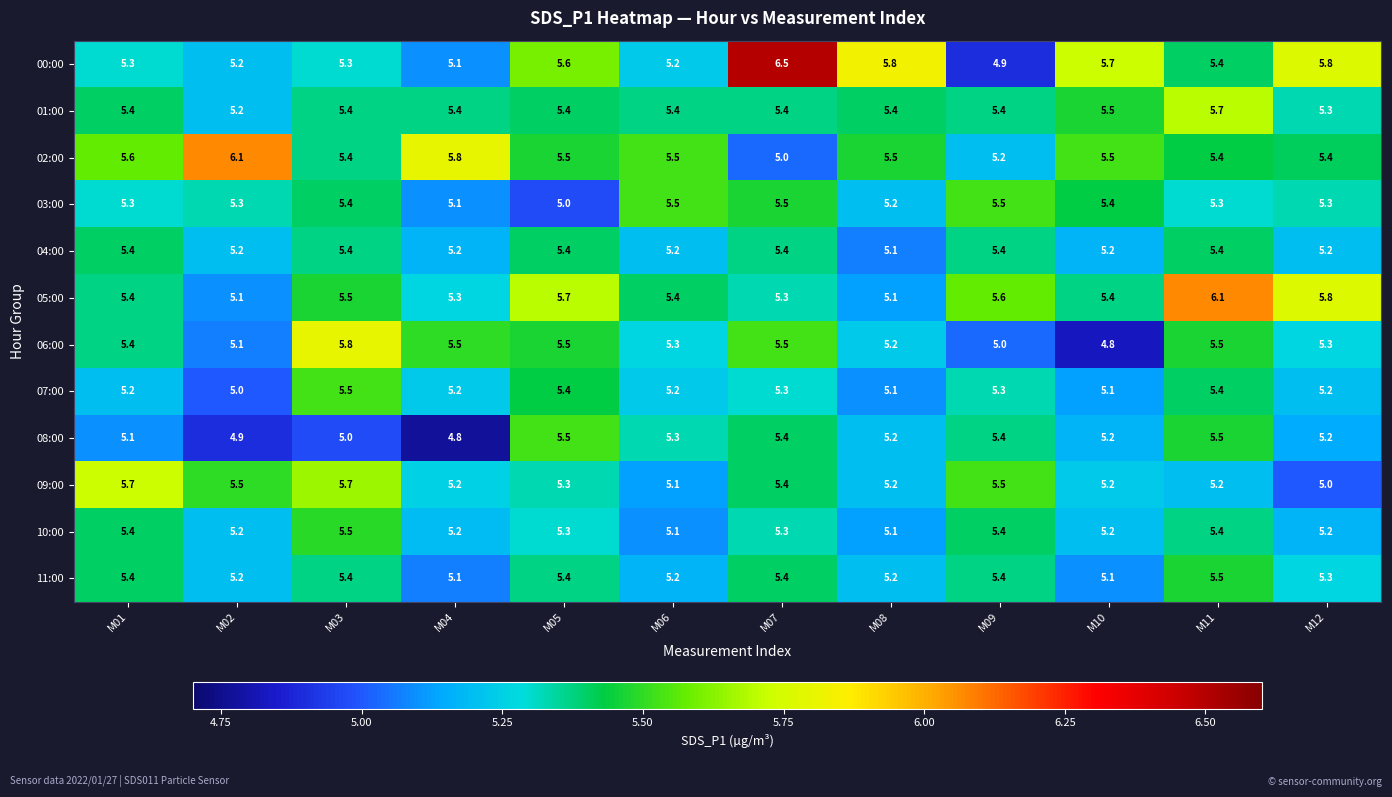

What is the spread (max minus min) of values at M10?

0.9